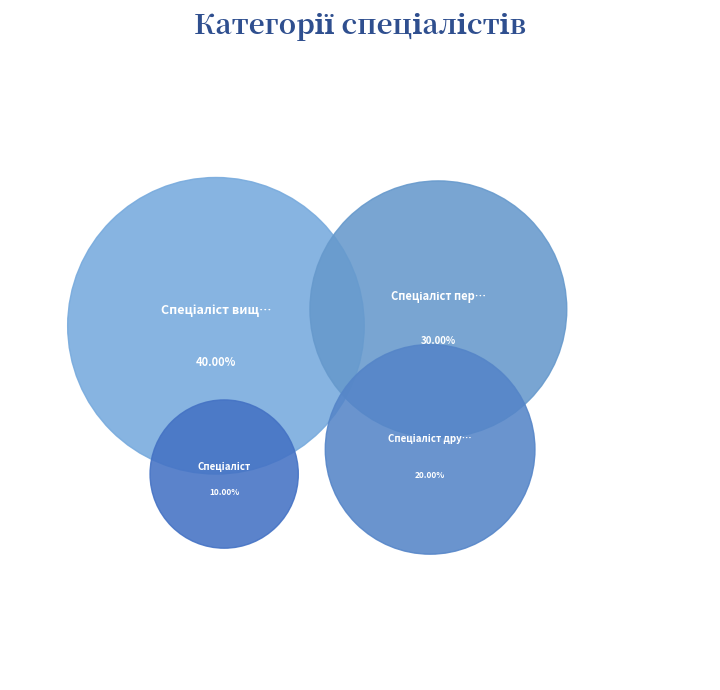

To the nearest percent, what is the average slice percentage?

25%